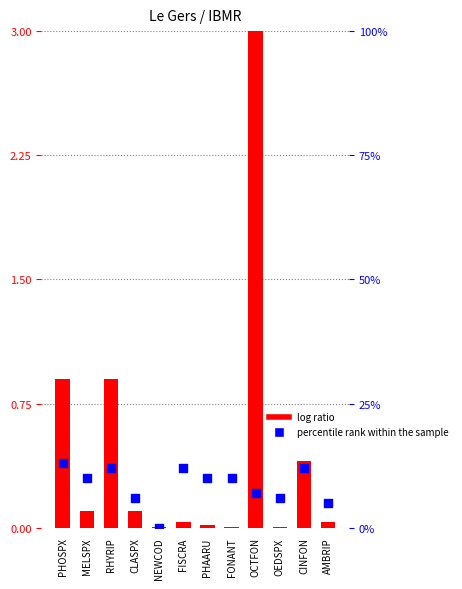

What are all the series names shown in the legend?

log ratio, percentile rank within the sample